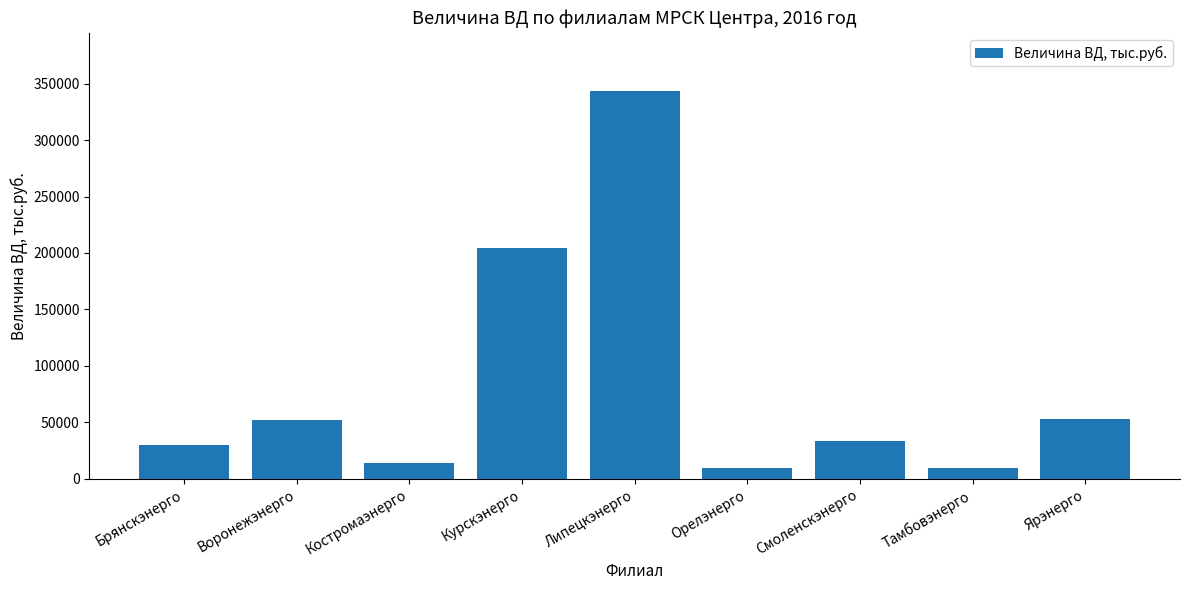

What is the label of the 1st bar from the right?

Ярэнерго